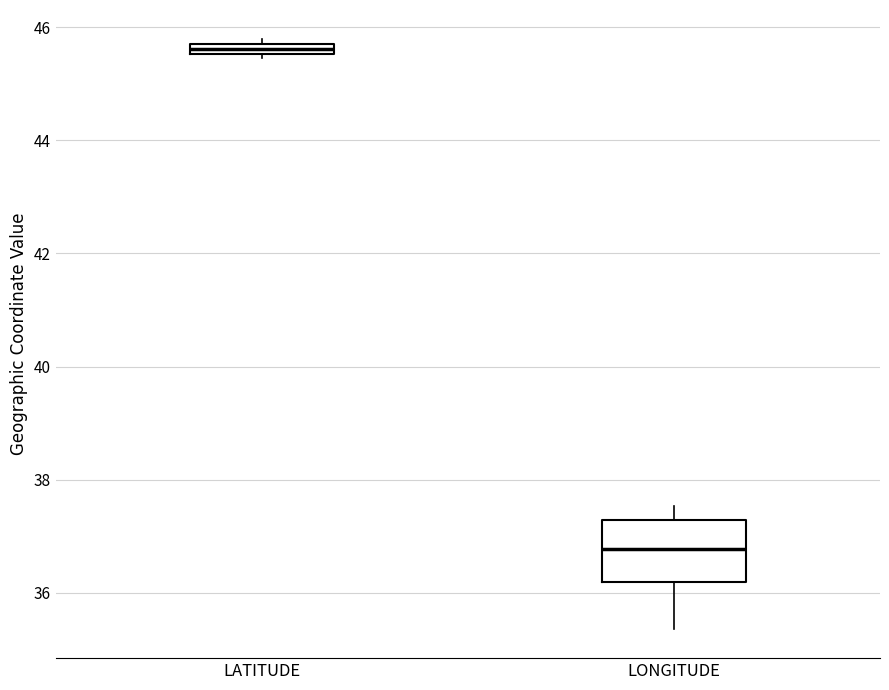

Where does the upper whisker of the box for LONGITUDE end on the y-axis? The values are not printed on the chart, so give them approximately, as read against the axis.

37.6